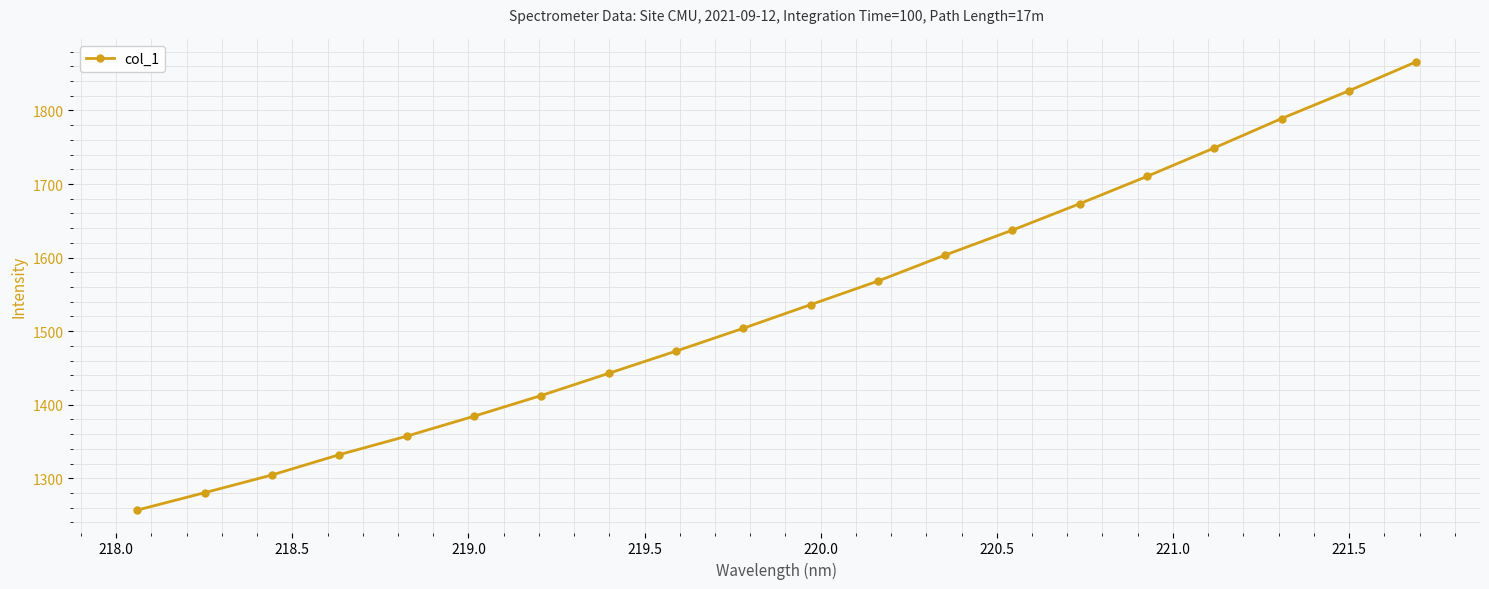

What is the sum of all values?

30705.3